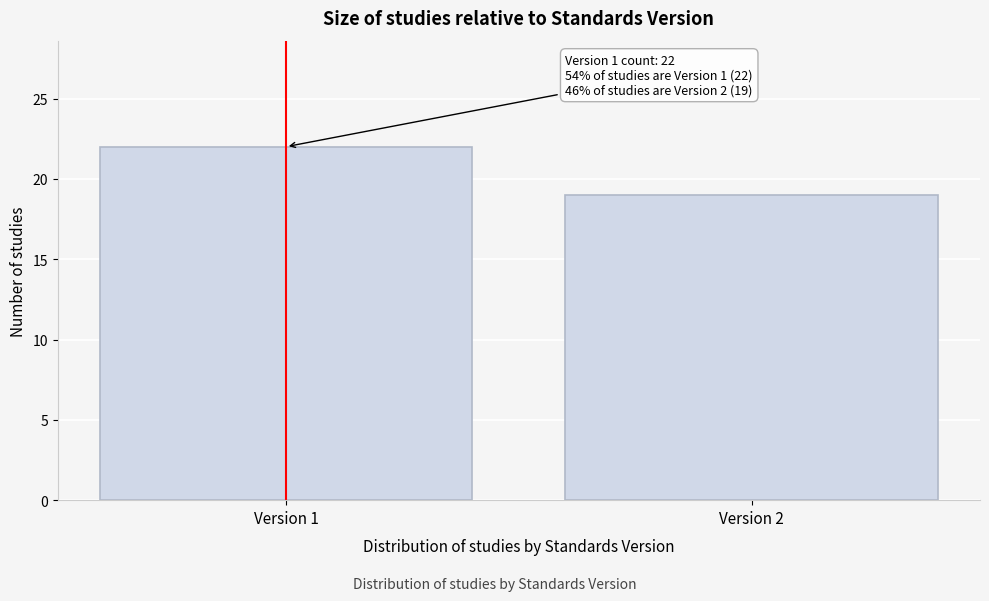

Reading left to right, list all the values displayed in this chart.

Version 1=22	Version 2=19